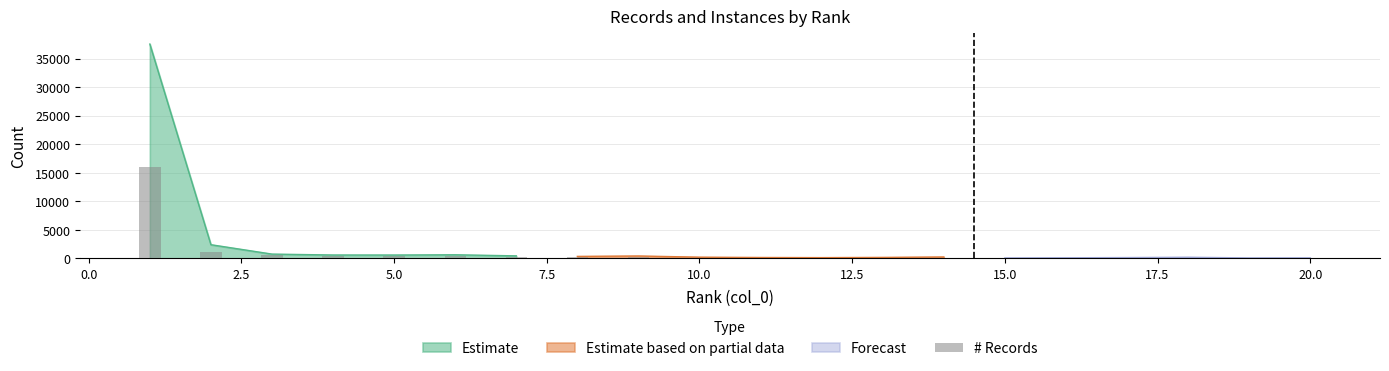

Are the bars grouped side by side (vs. stacked)?

No